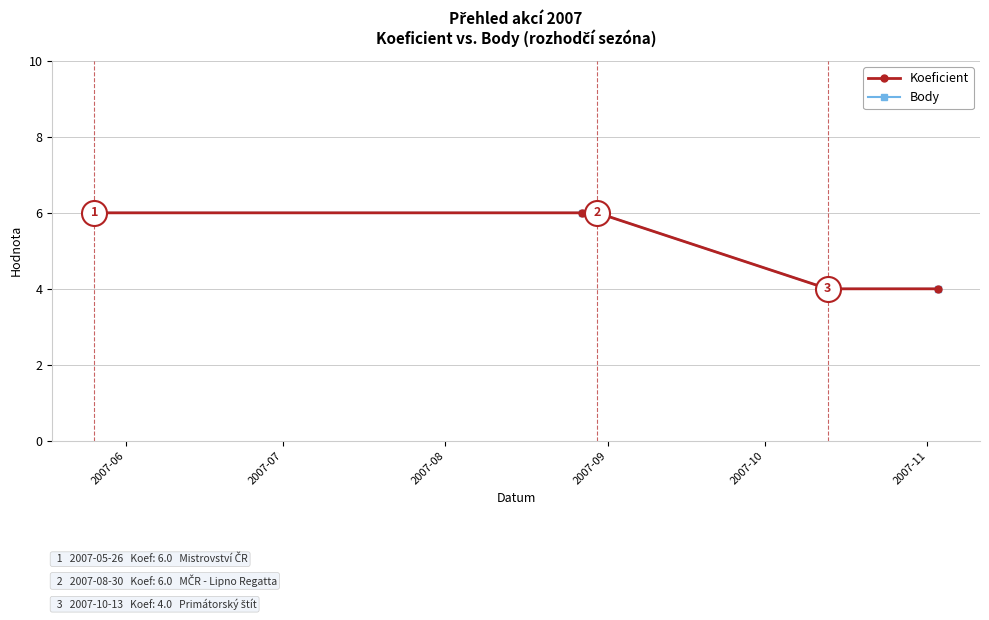

Does the chart have visible grid lines?

Yes